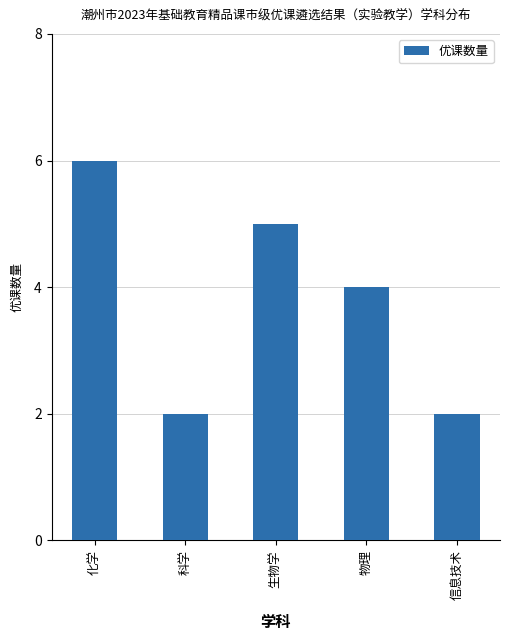

What is the average value?

4